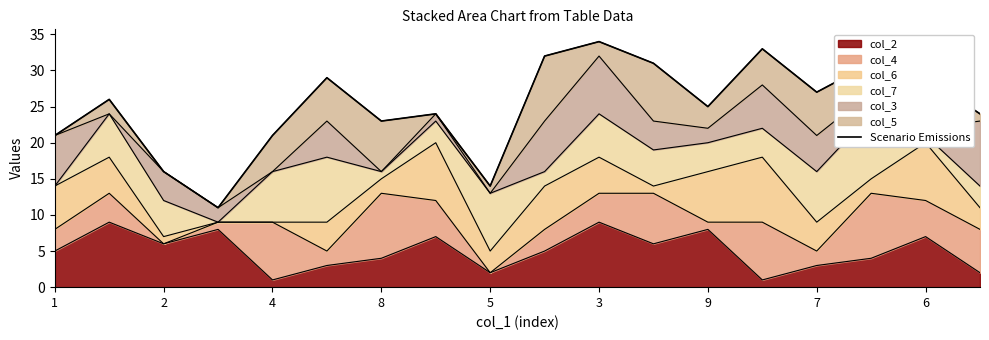

Is it true that col_2 equals 11 at 9?

False